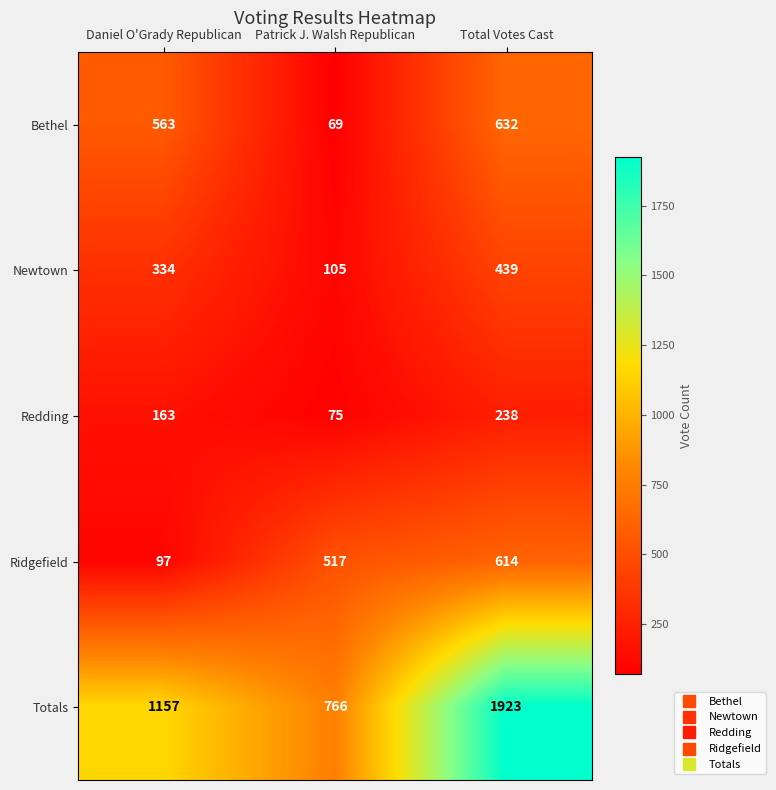

What is the total value across all series at Patrick J. Walsh Republican?

1532